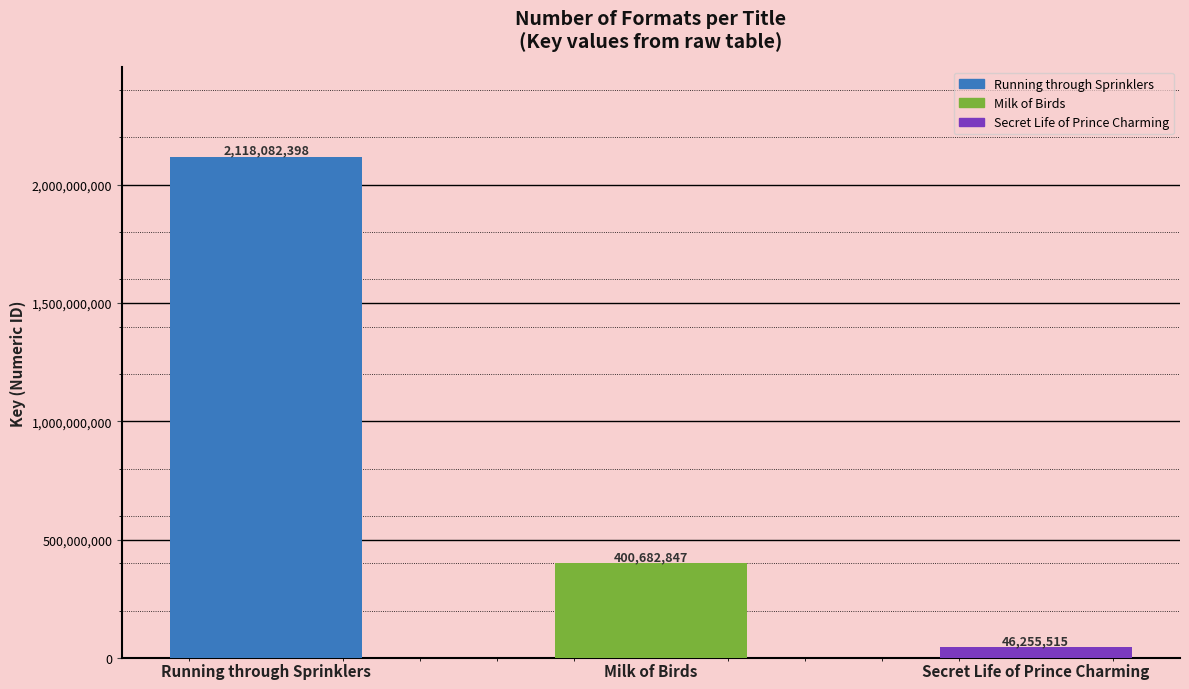

Reading left to right, transcribe all the data shown in this chart.

2118082398	400682847	46255515